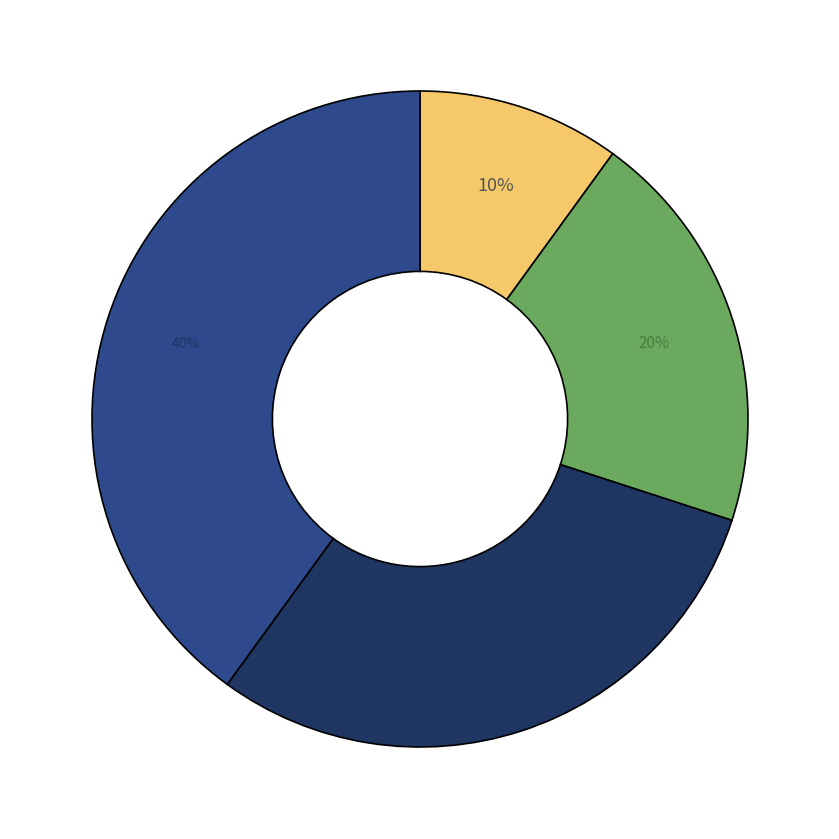

To the nearest percent, what is the average slice percentage?

25%